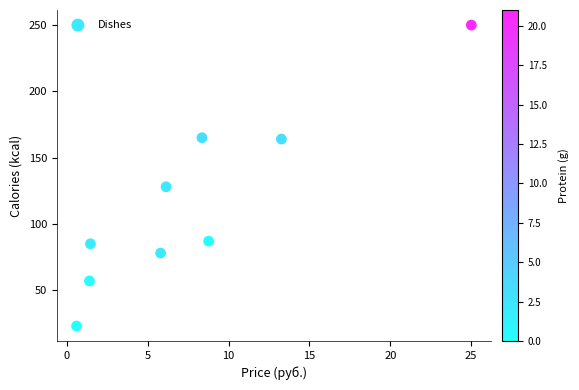

What Y value in the scatter plot is closest to 136?

128